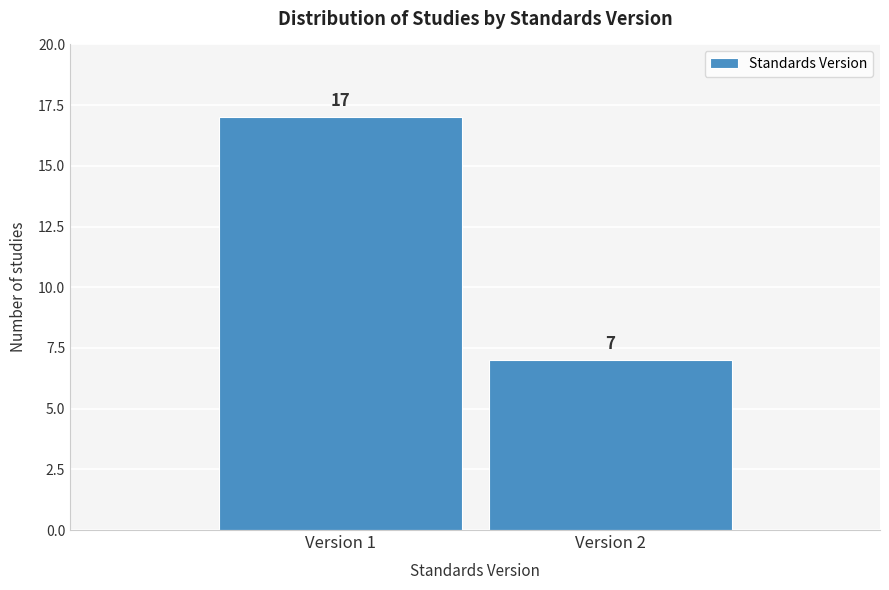

Reading right to left, what are all the values shown in this chart?

7	17